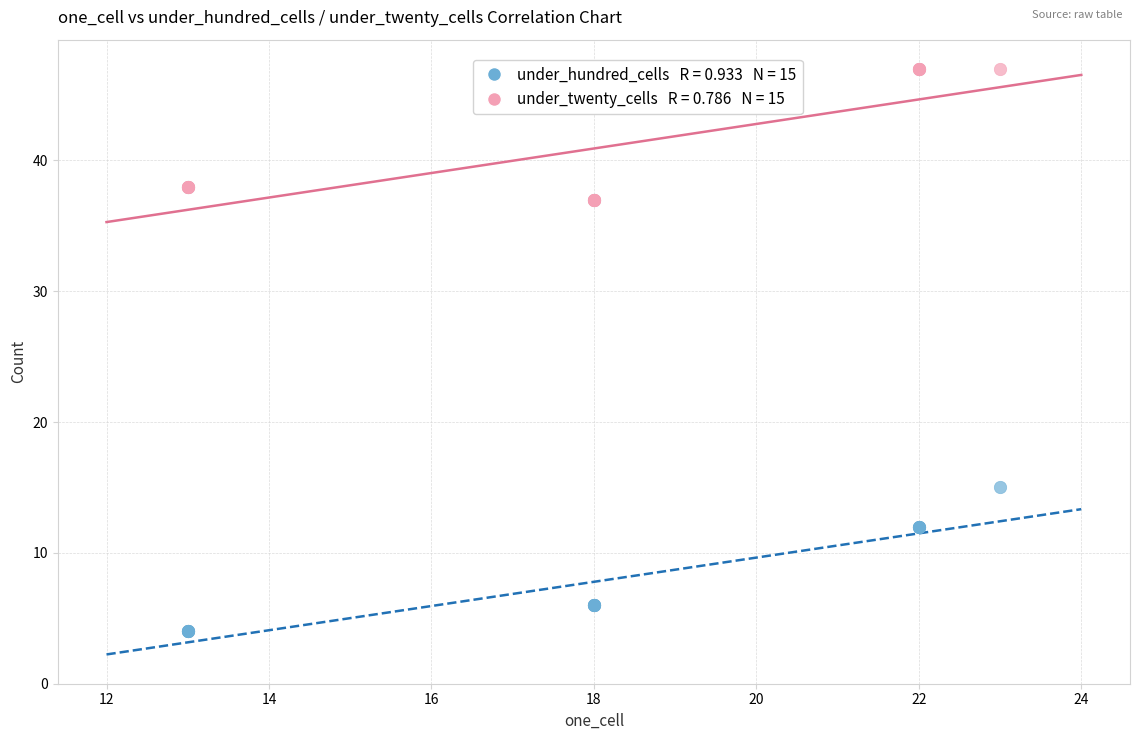

Across all series, what Y value is closest to 25?

15